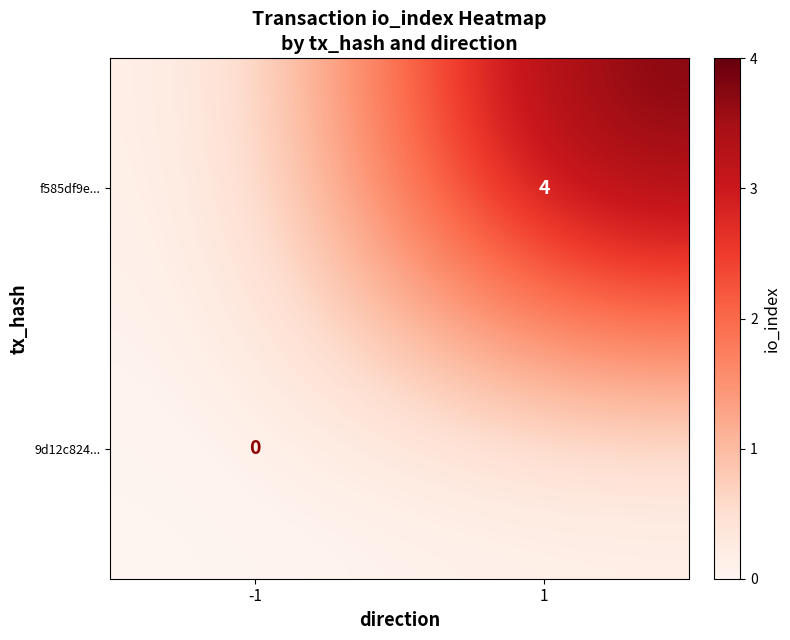

The f585df9e... series shows 4 at 1. True or false?

True